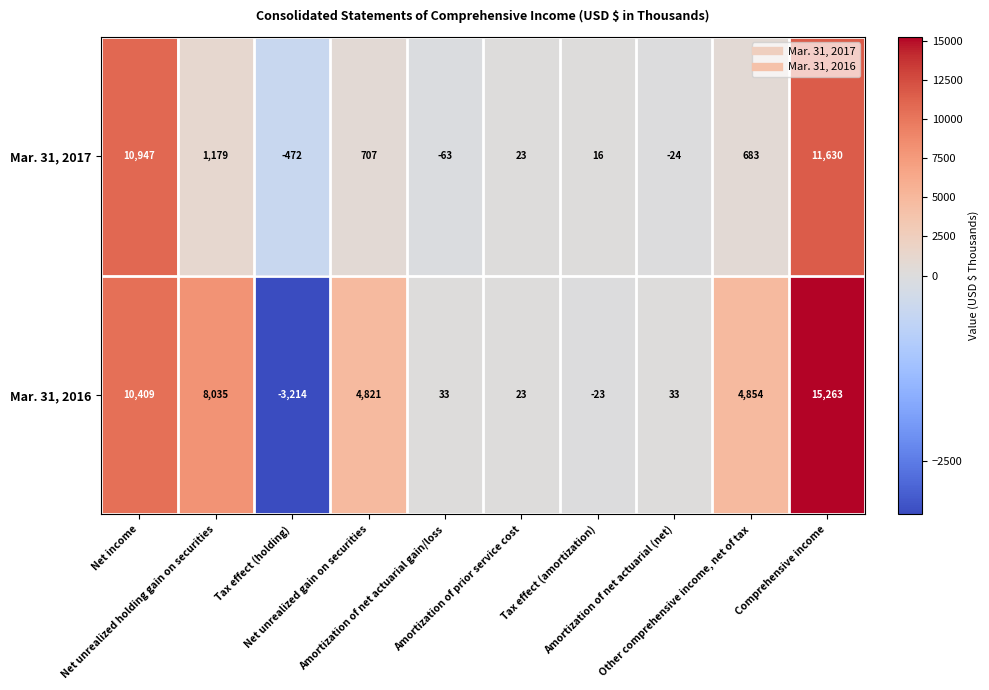

At how many categories does at least one series exceed 2003?

5